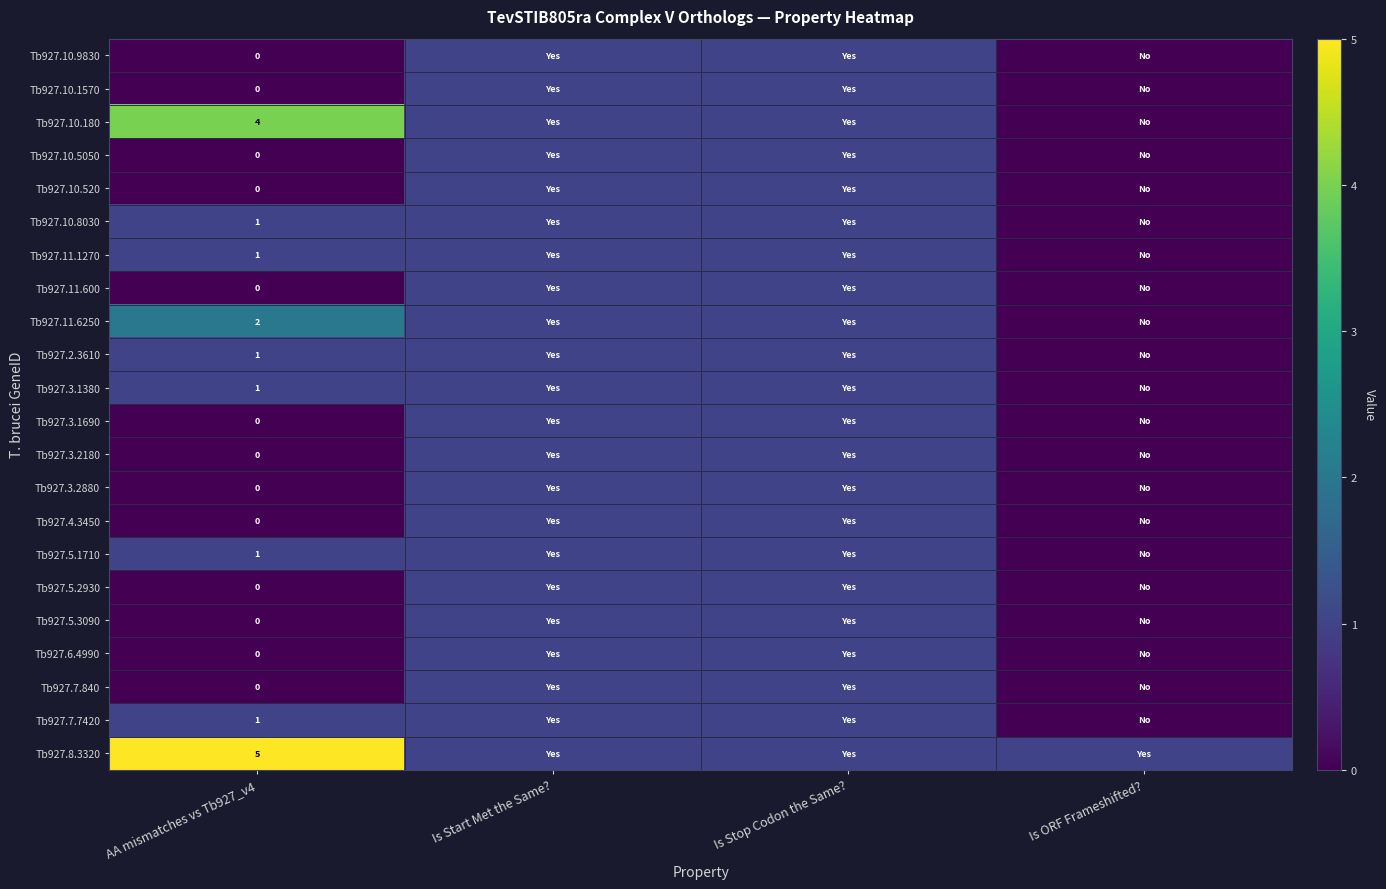

What is the sum of all Tb927.10.180 values?

6